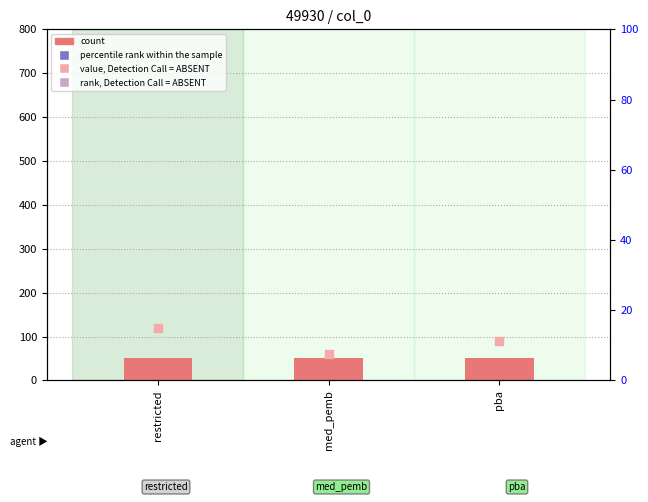

Which series reaches the maximum Y coordinate?

percentile rank within the sample